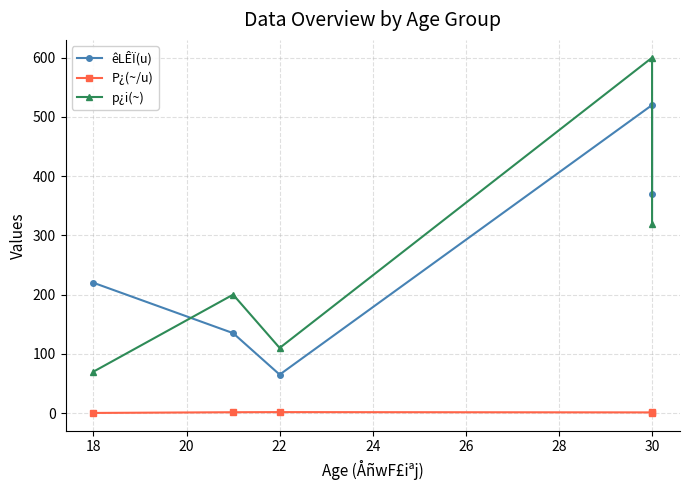

How many data points in p¿i(~) are less than 200?

2